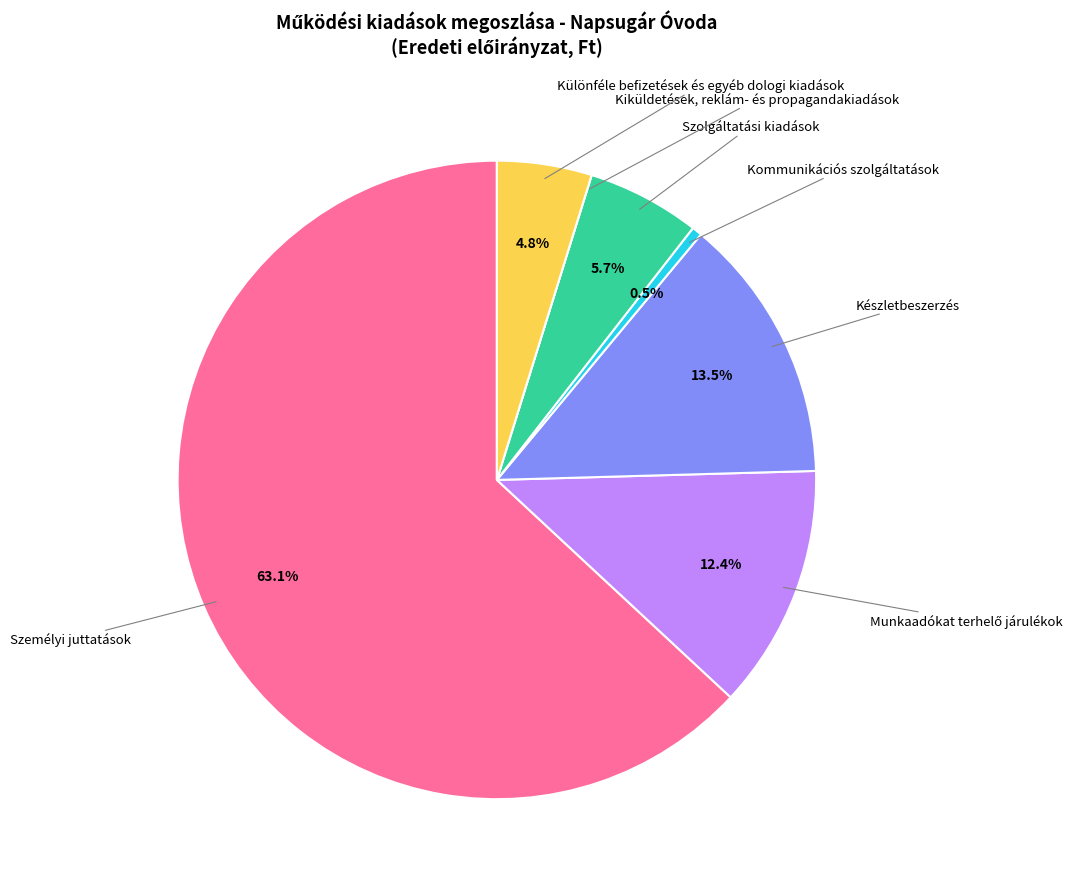

Is there a majority slice in this chart?

Yes